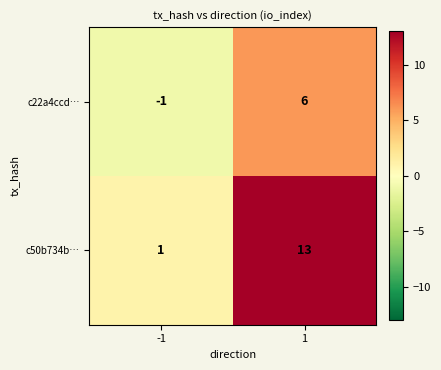

Which series has the largest range (max minus min)?

c50b734b…